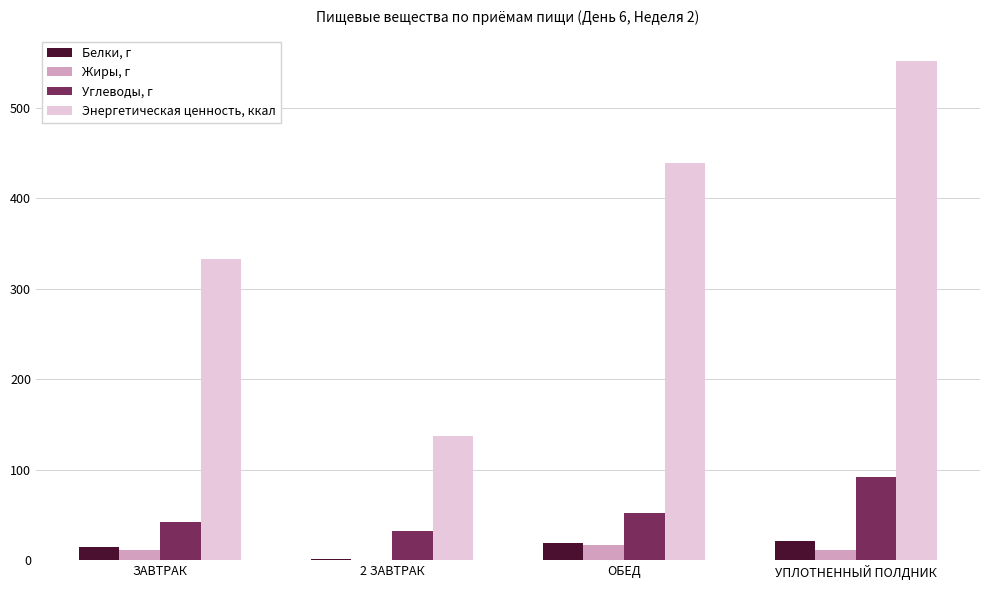

Is the value of Углеводы, г at 2 ЗАВТРАК greater than the value of Энергетическая ценность, ккал at ЗАВТРАК?

No